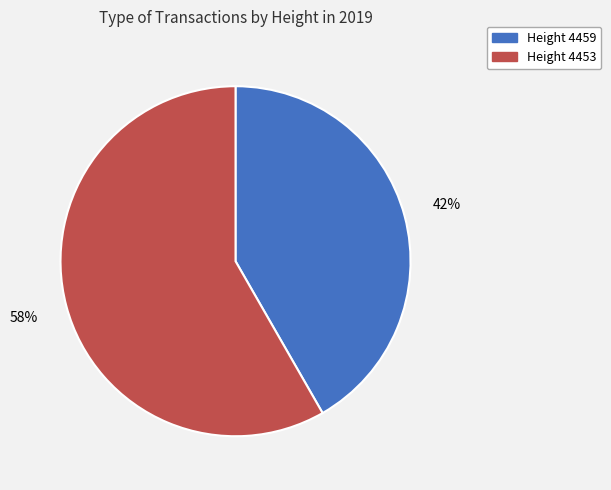

Which slice is the smallest?

Height 4459